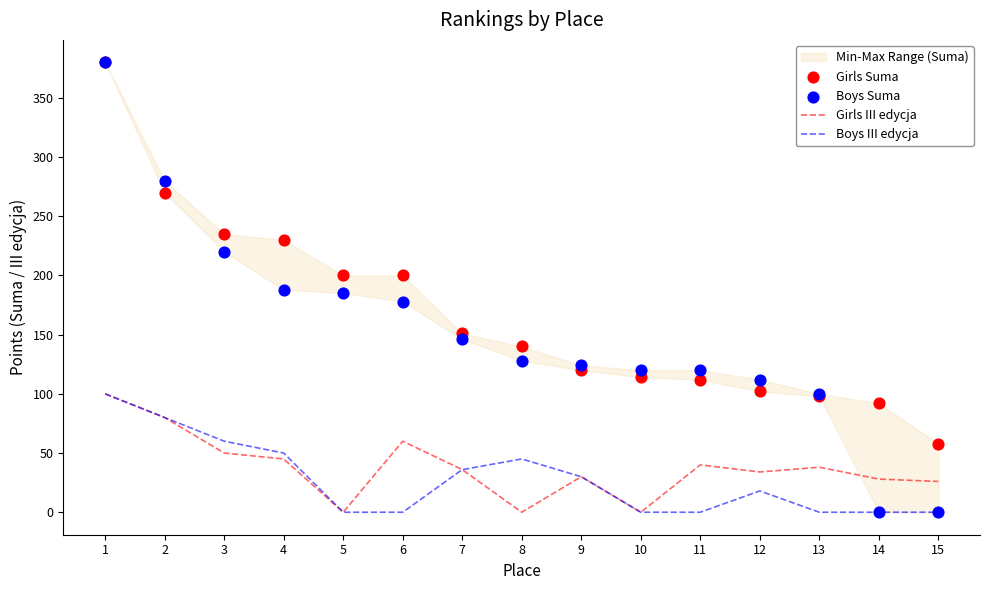

At how many categories does at least one series exceed 275?

2